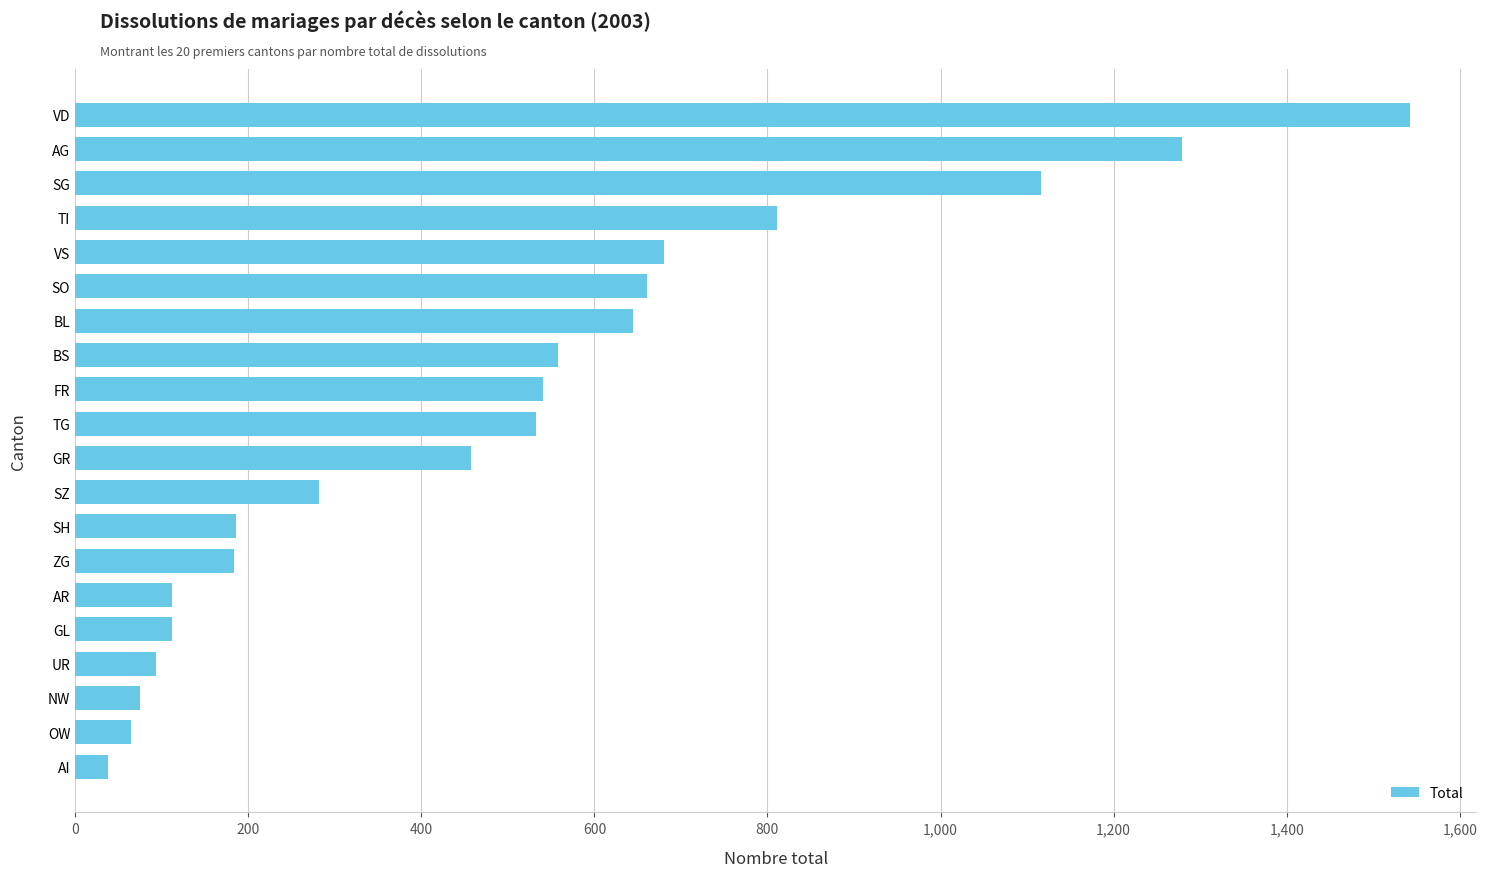

What is the approximate value at VD?

1542